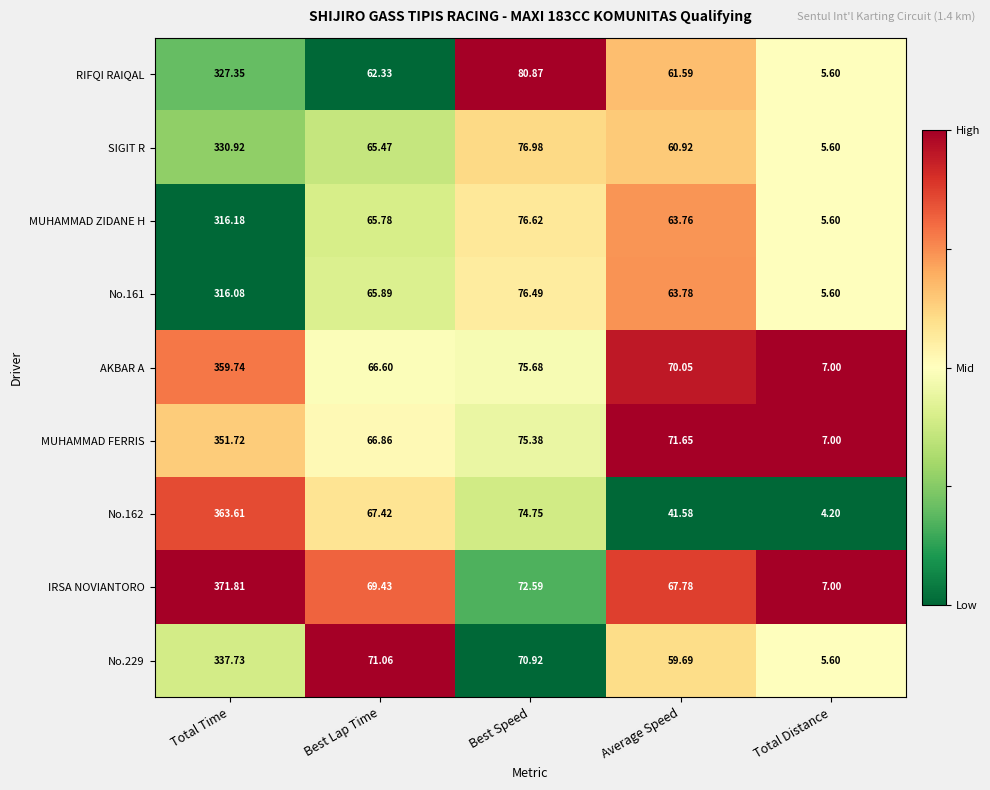

List the labels in order of No.161 value, largest first.

Total Time, Best Speed, Best Lap Time, Average Speed, Total Distance